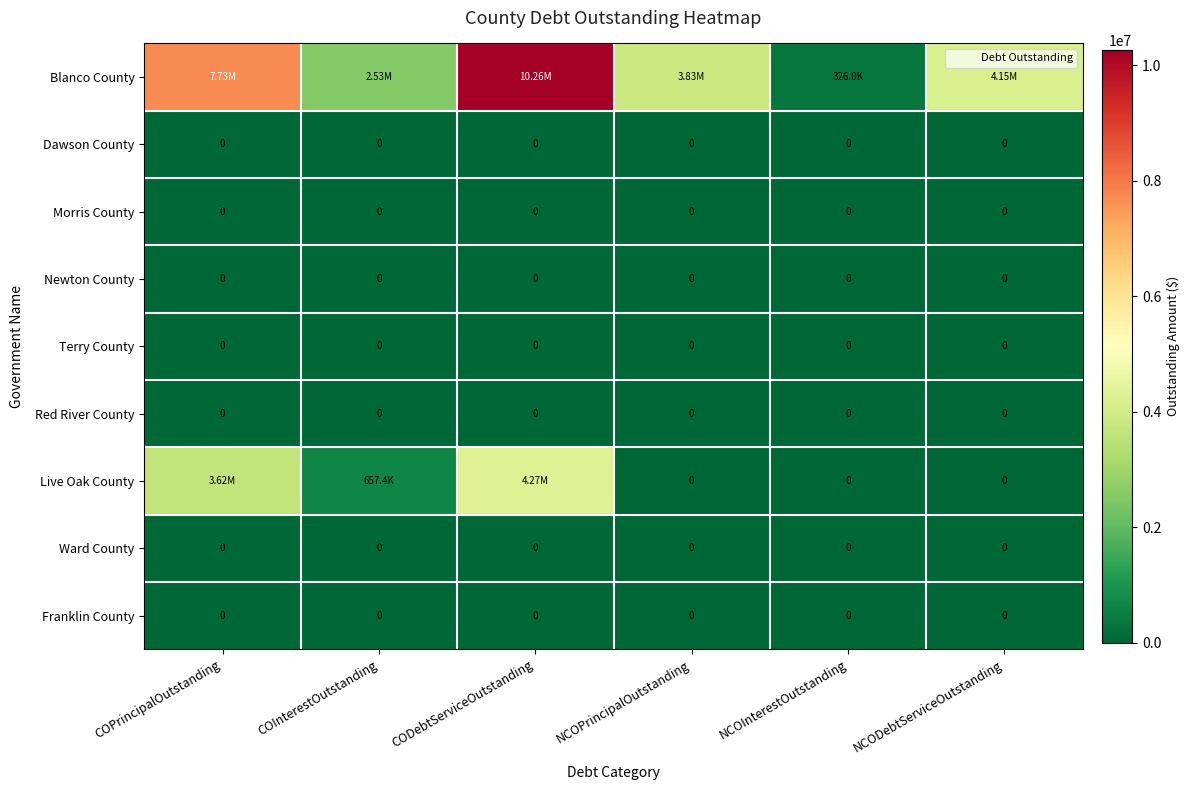

At which category is the sum across all series the highest?

CODebtServiceOutstanding